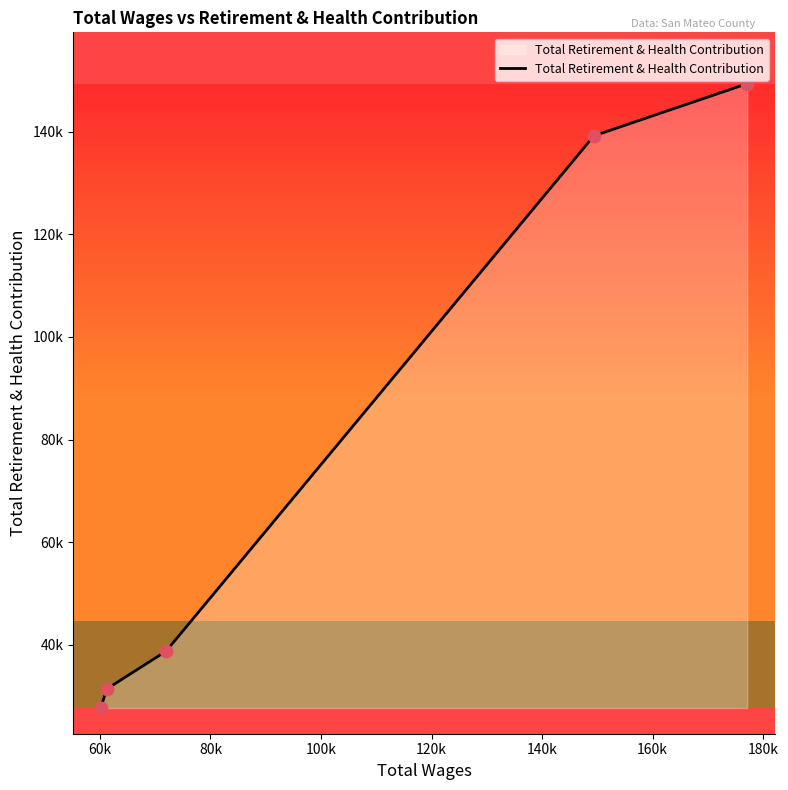

Which has a higher value, 149375.0 or 60153.0?

149375.0